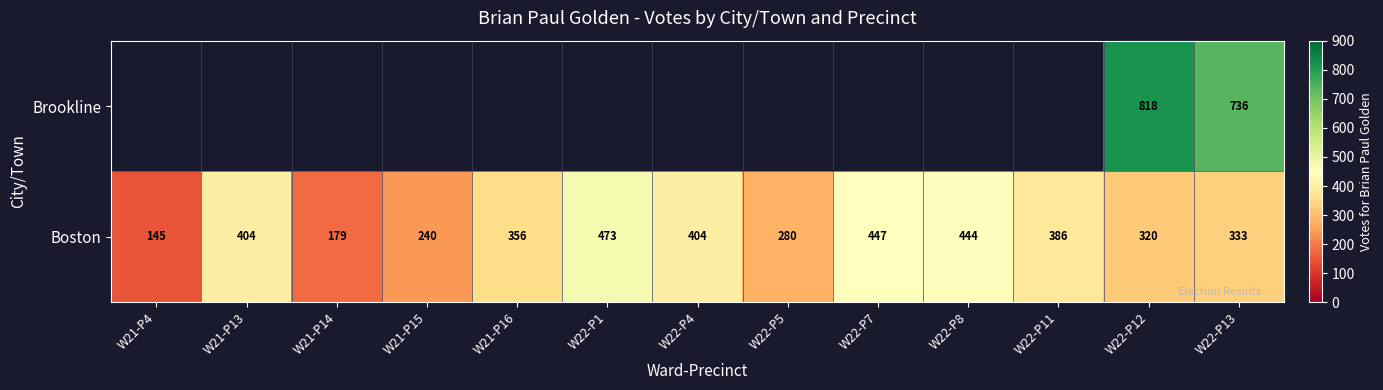

What is the highest value of the Boston series?

473